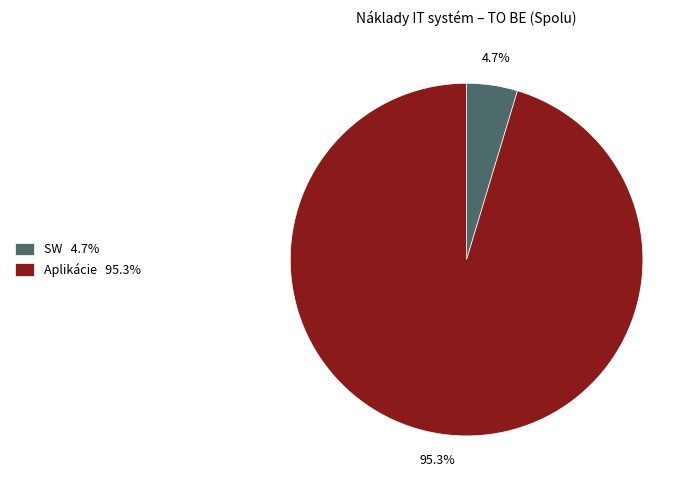

Between Aplikácie 95.3% and SW 4.7%, which is larger?

Aplikácie 95.3%